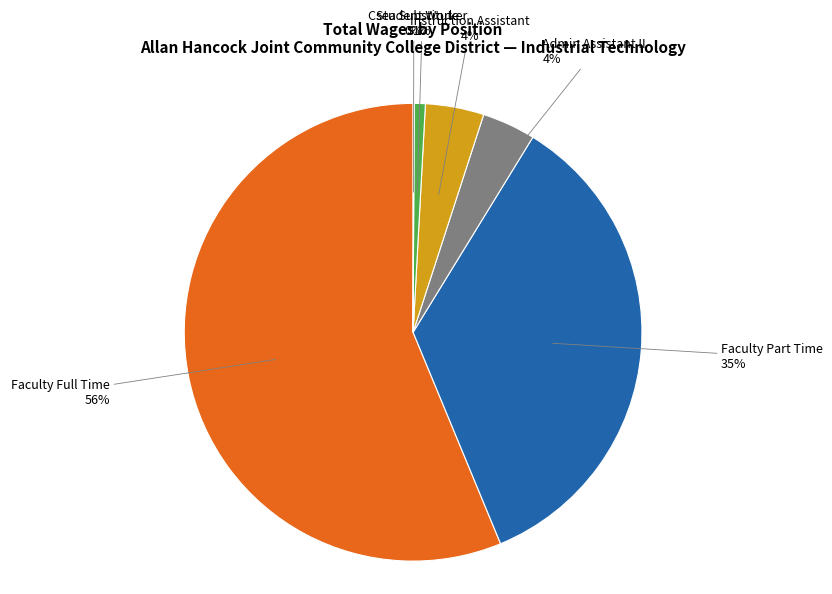

Combined, do Faculty Part Time and Faculty Full Time account for over 50%?

Yes